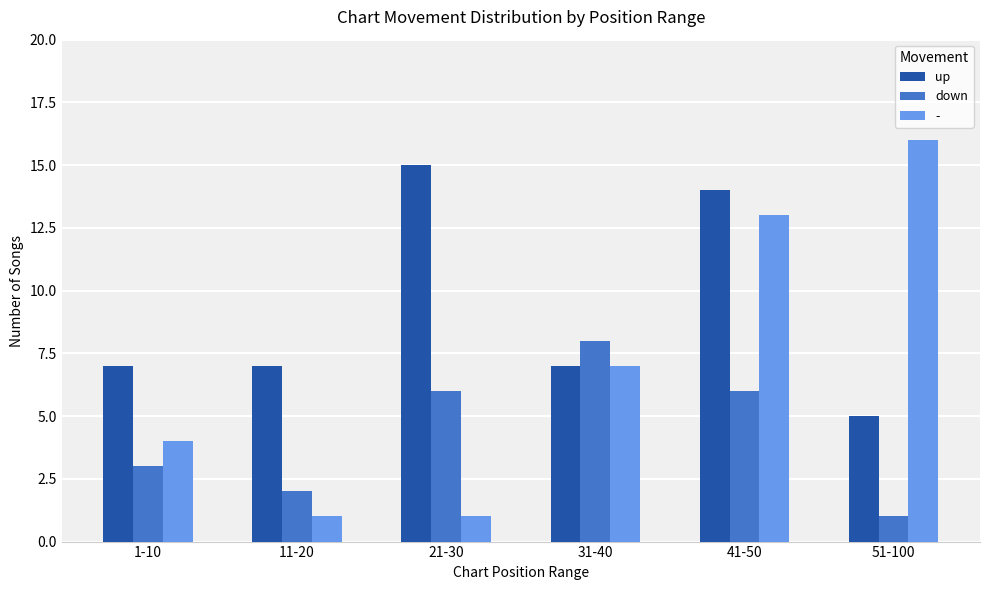

What is the minimum value shown in the chart?

1